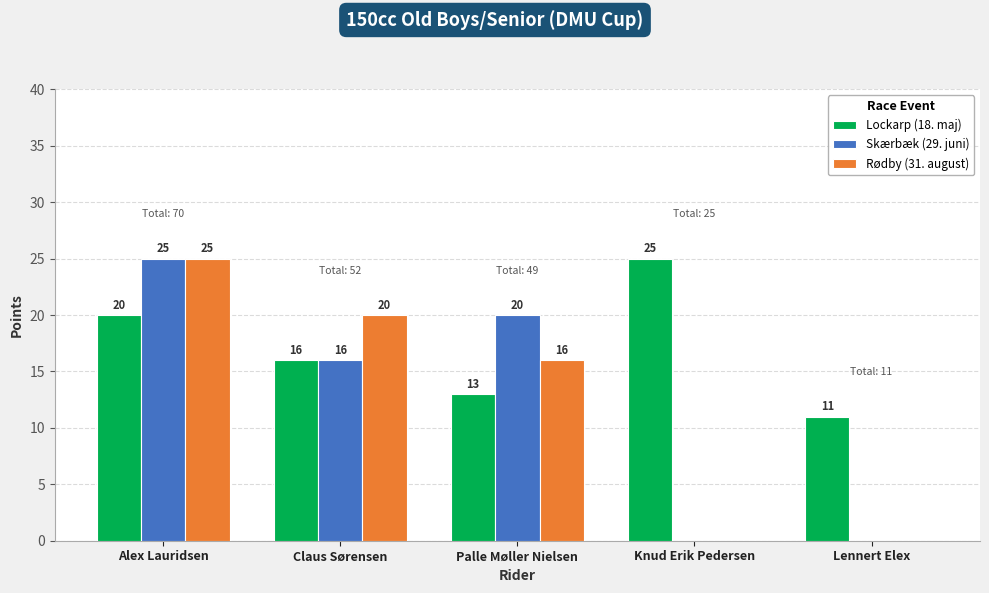

What is the maximum value for Rødby (31. august)?

25